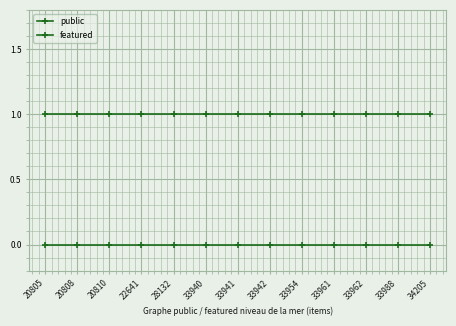

True or false: public has more than 0 interior local peaks.

False